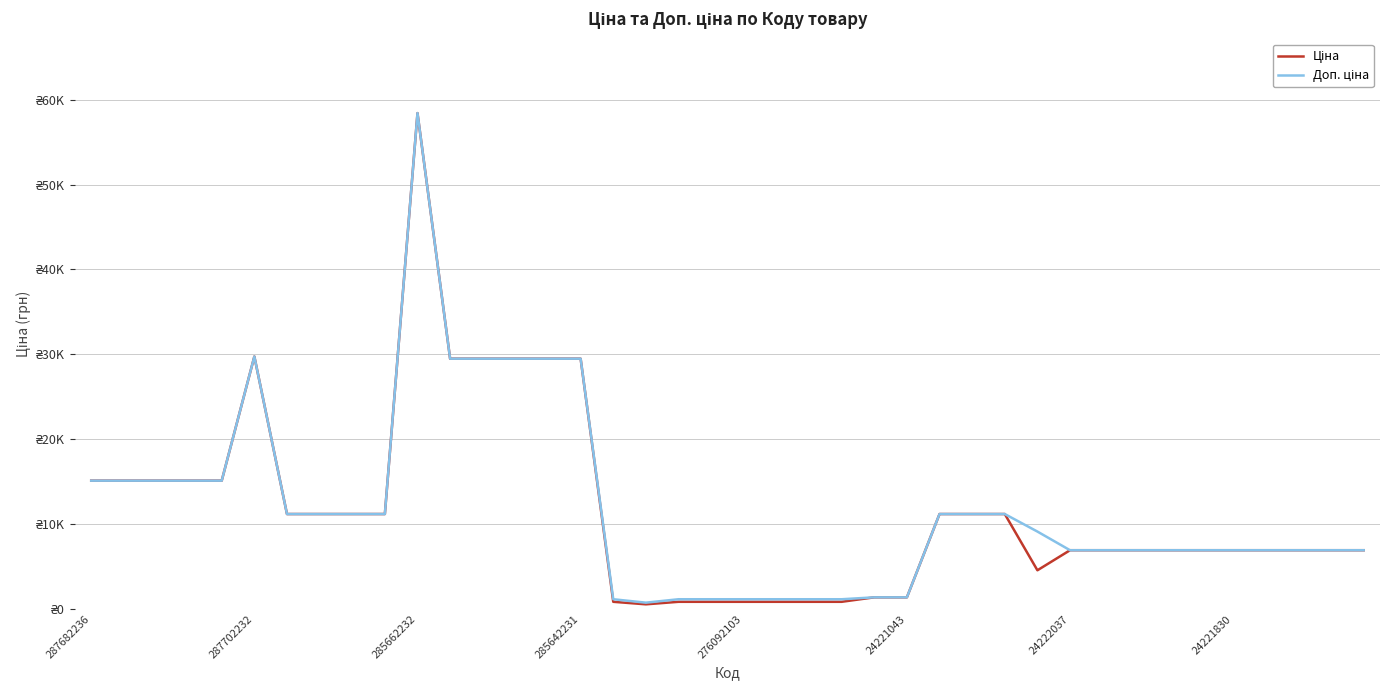

What is the average value of the Доп. ціна series?

11986.8